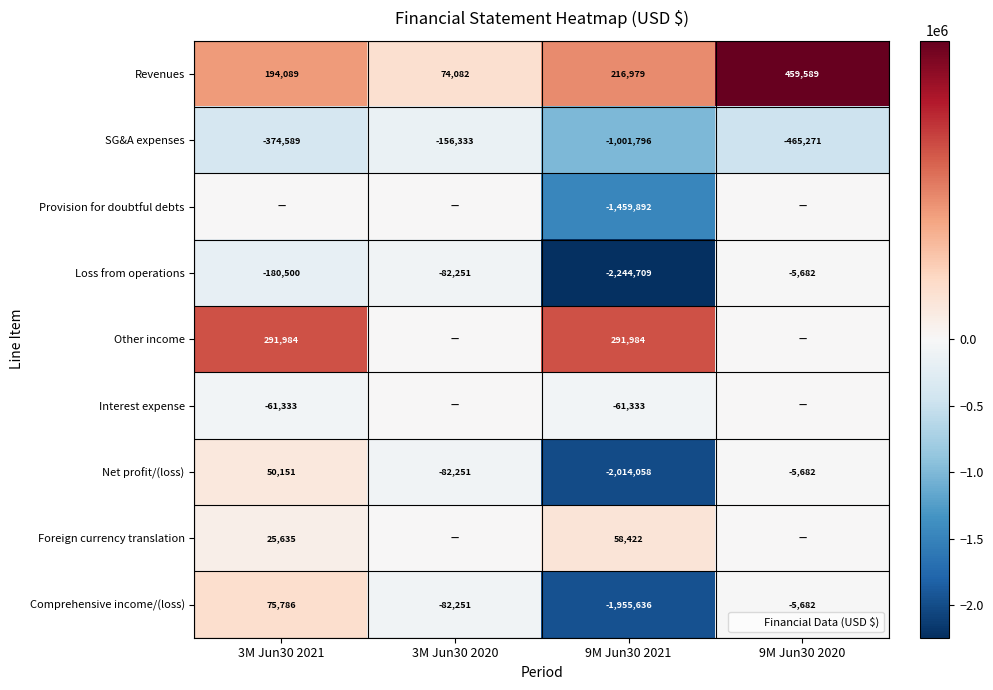

Which series has the largest total across all categories?

Revenues